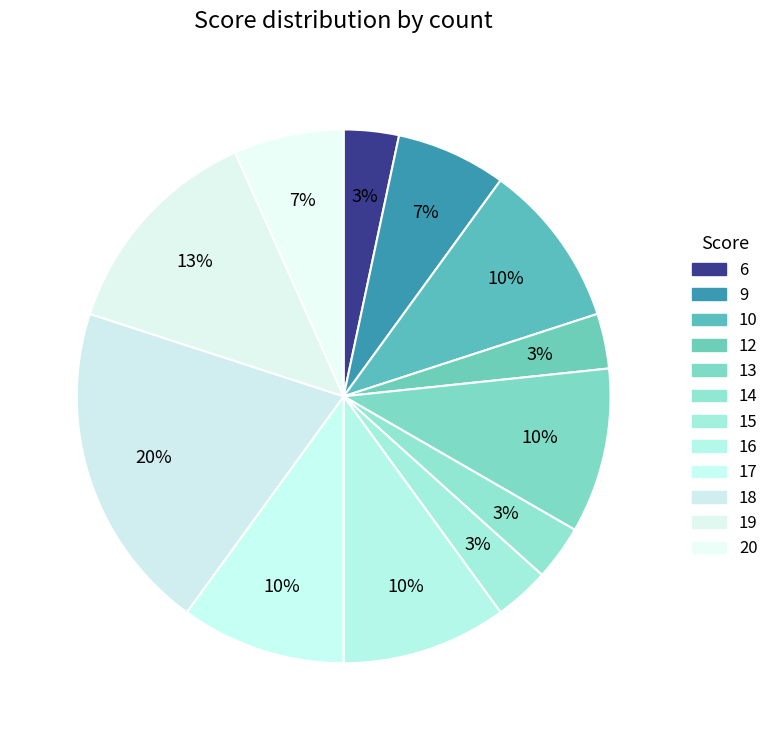

How many slices are in this pie chart?

12